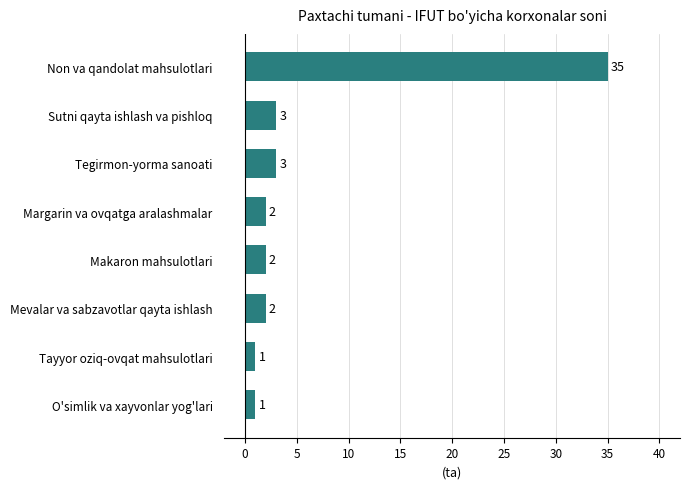

What is the average value?

6